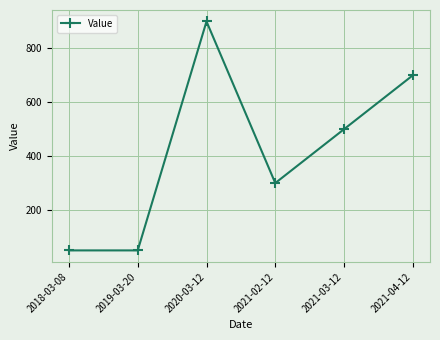

Does the chart have visible grid lines?

Yes